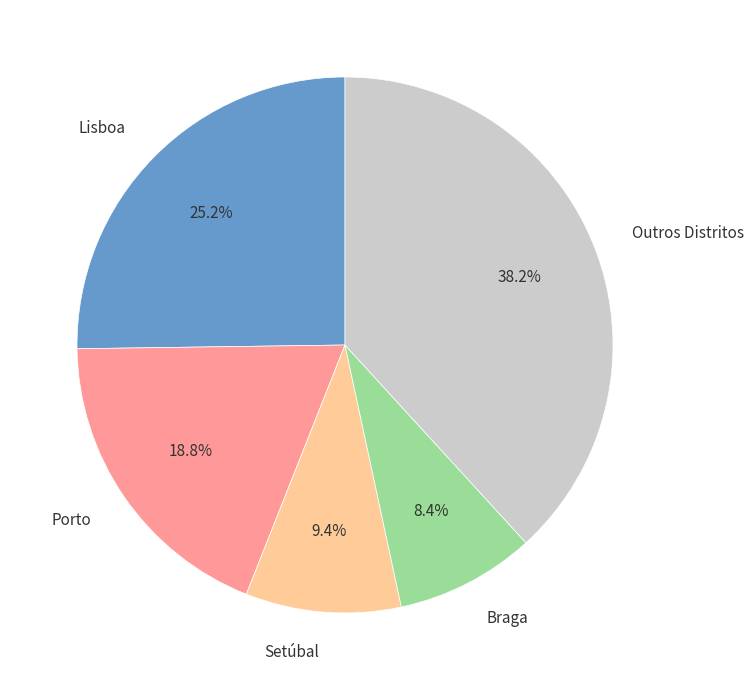

Between Setúbal and Lisboa, which is larger?

Lisboa